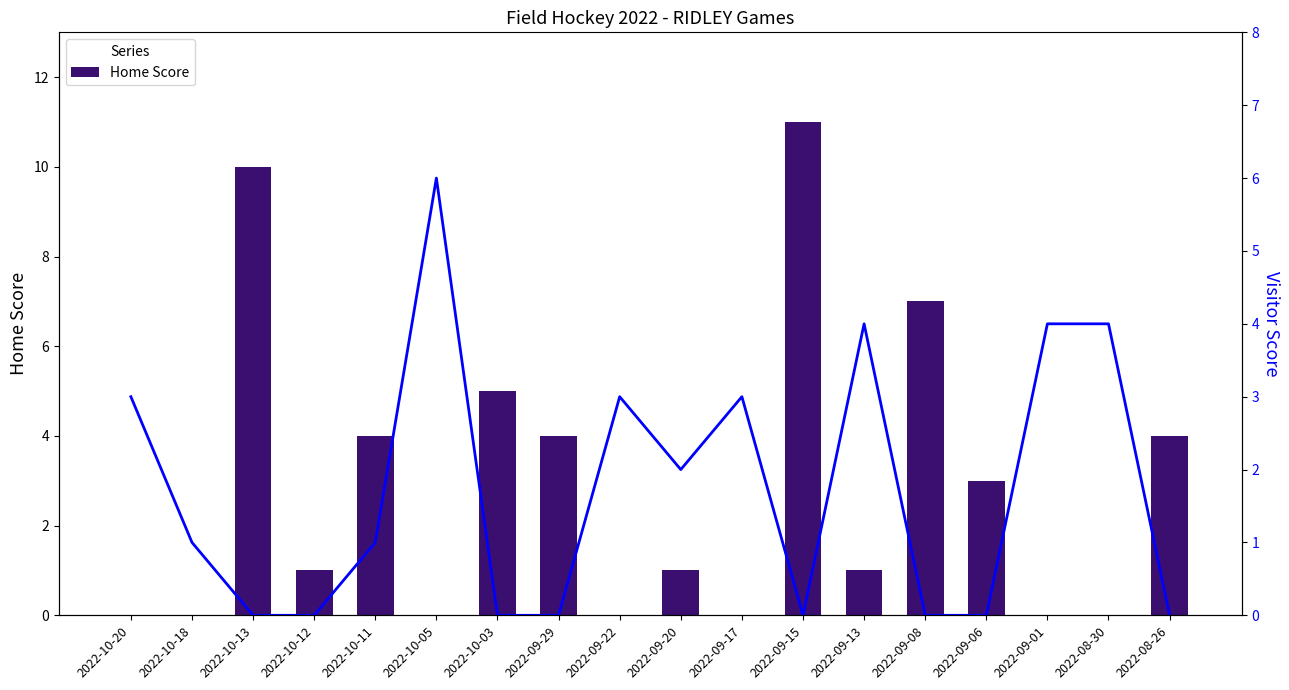

What is the sum of all Home Score values?

51